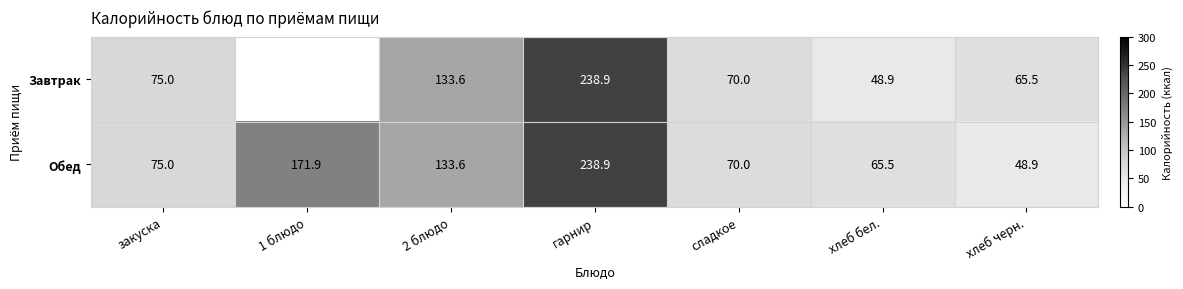

How many values in the Обед series are below 75?

3